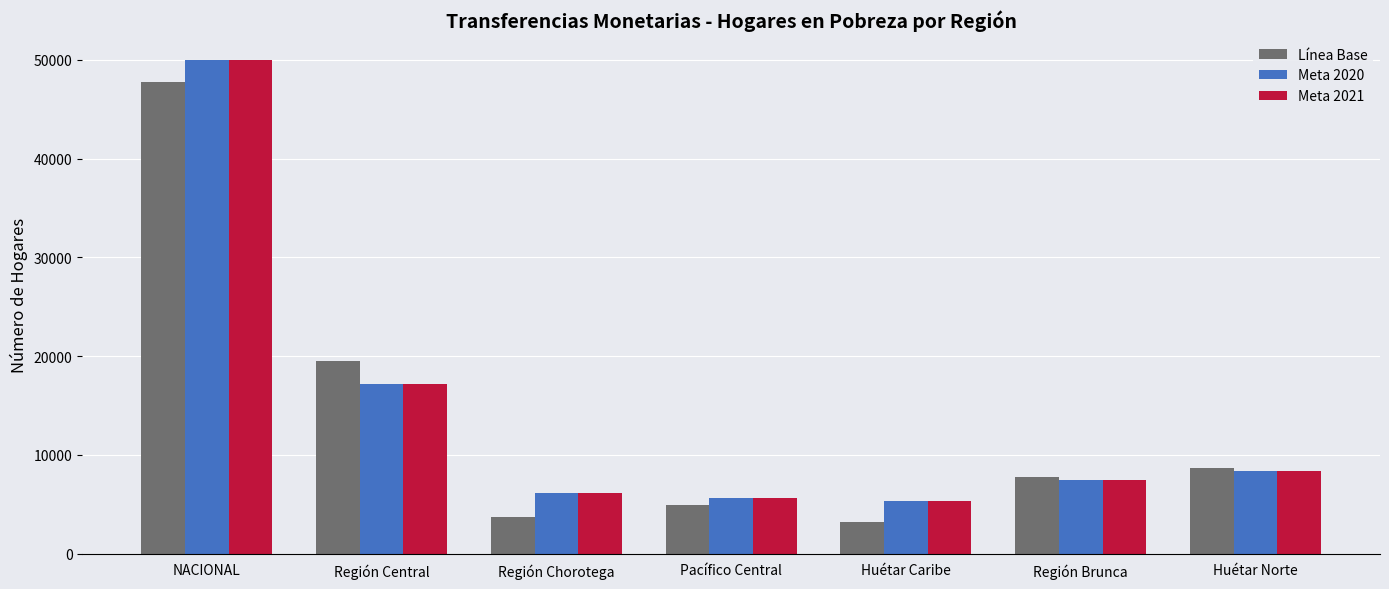

What is the value of the Línea Base bar at the 5th from the left?

3208